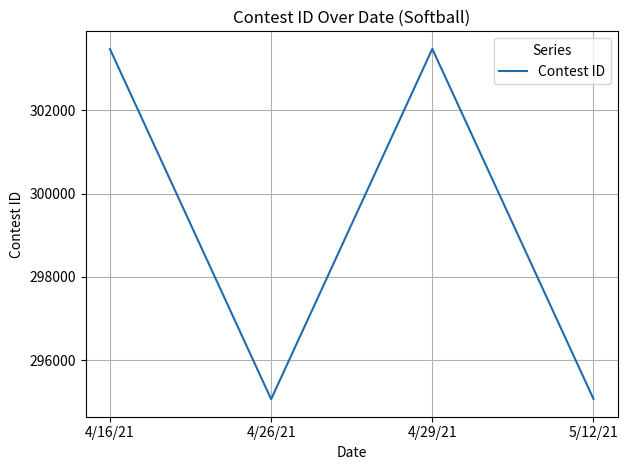

What is the change in value from 4/26/21 to 5/12/21?

+6